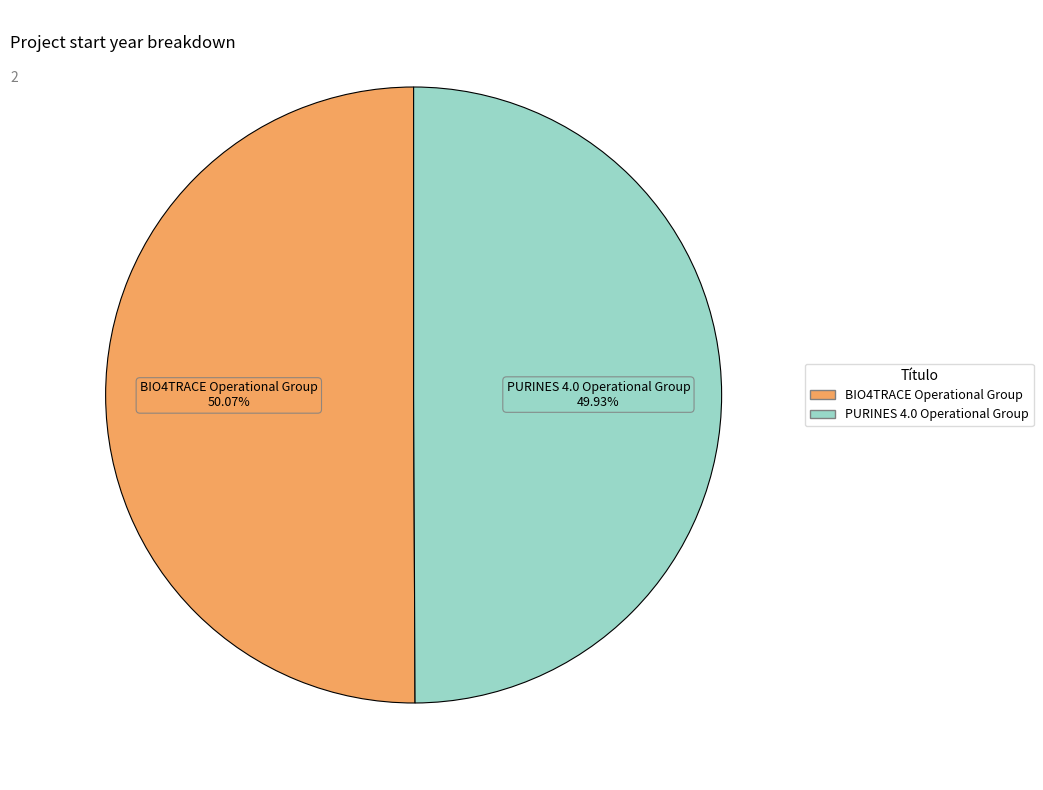

How many slices are in this pie chart?

2